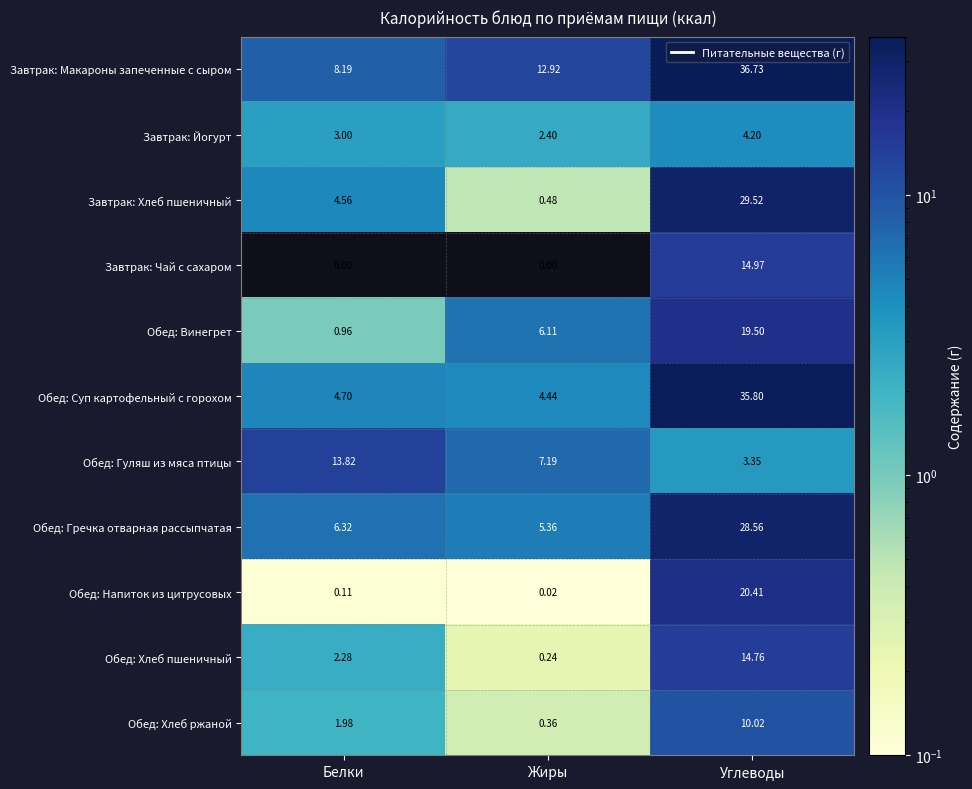

At which category does the chart reach its peak across all series?

Углеводы